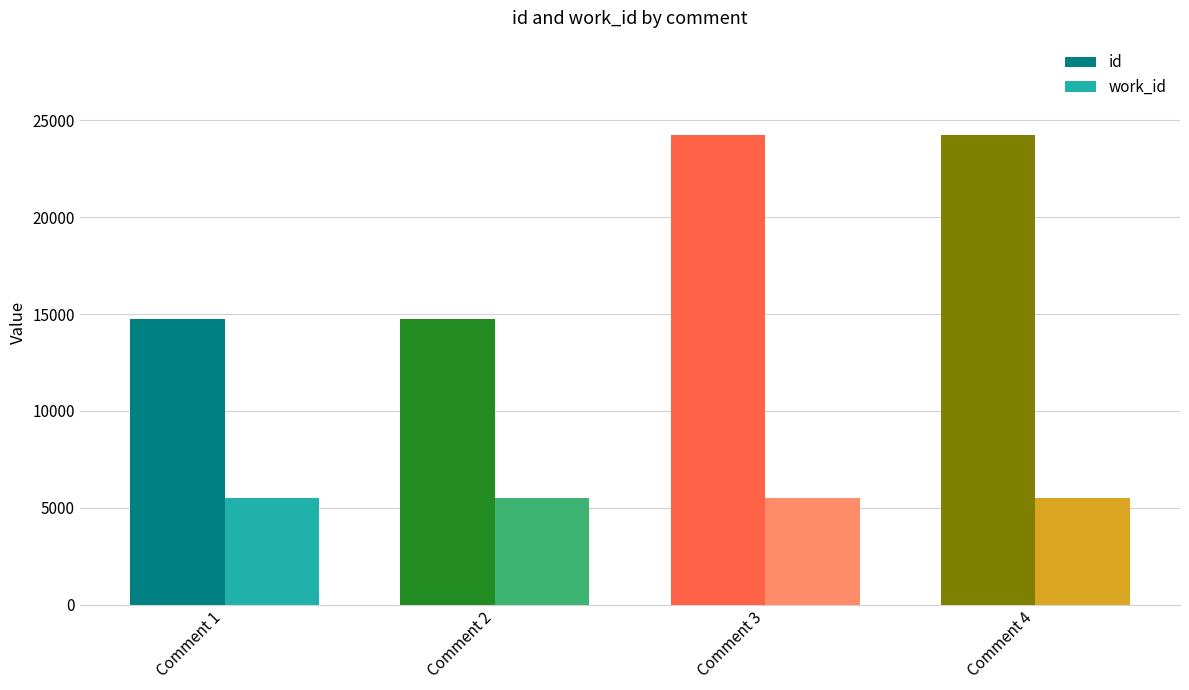

What is the highest value of the id series?

24250